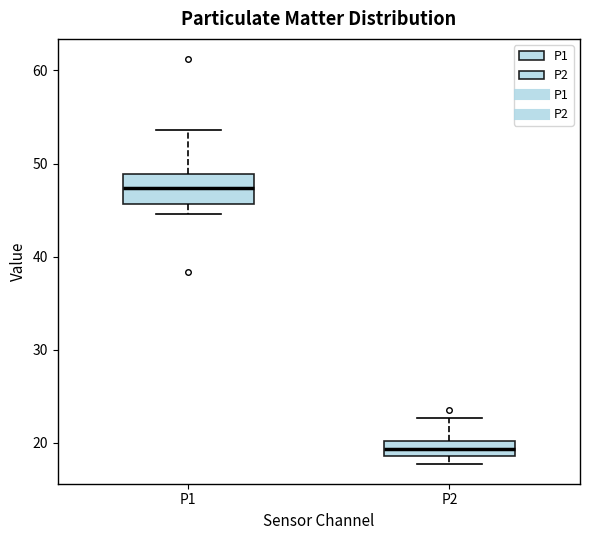

Which box has the highest median line?

P1